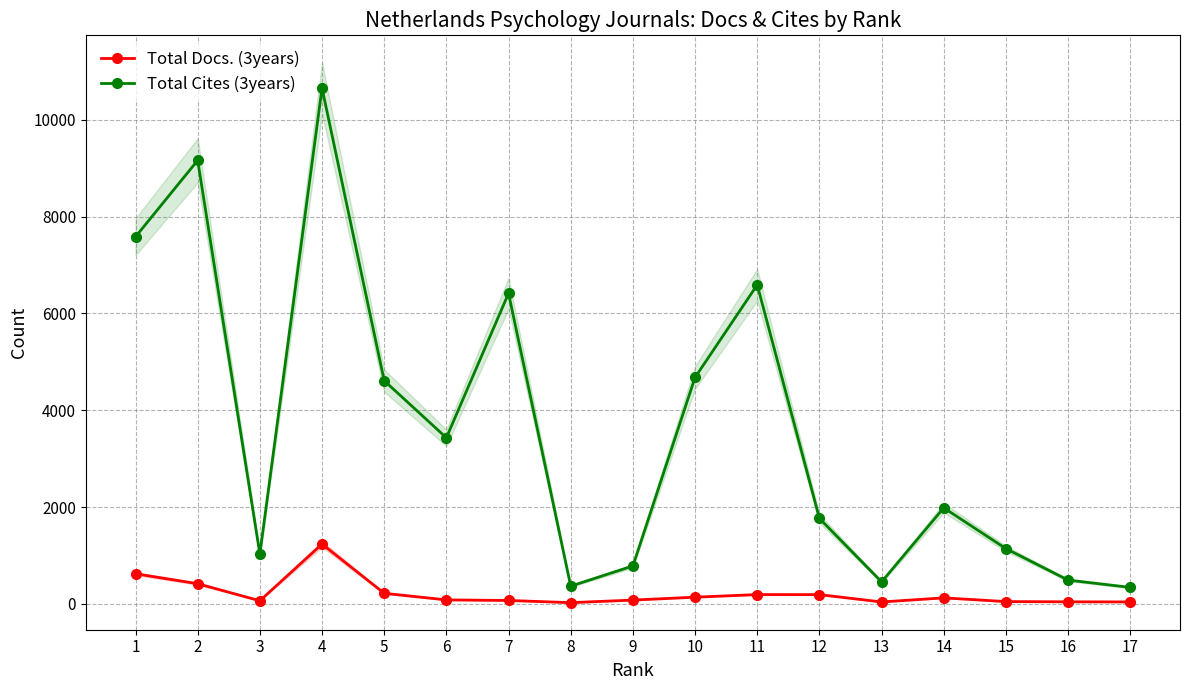

Is it true that Total Cites (3years) equals 365 at 8?

True